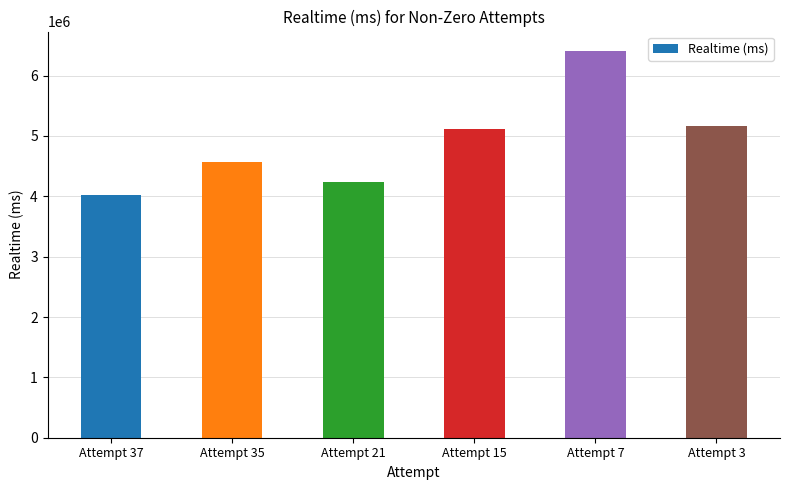

What value does the data have at Attempt 15?

5113834